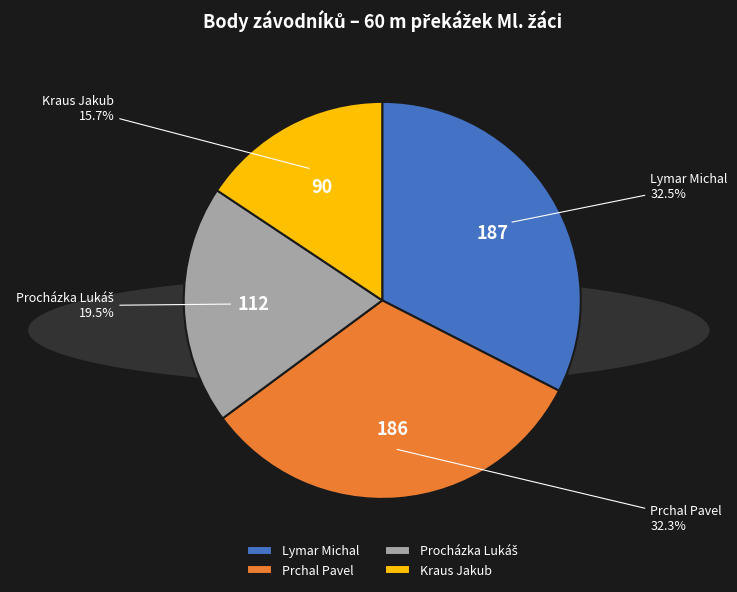

The Kraus Jakub slice represents 5% of the pie. True or false?

False